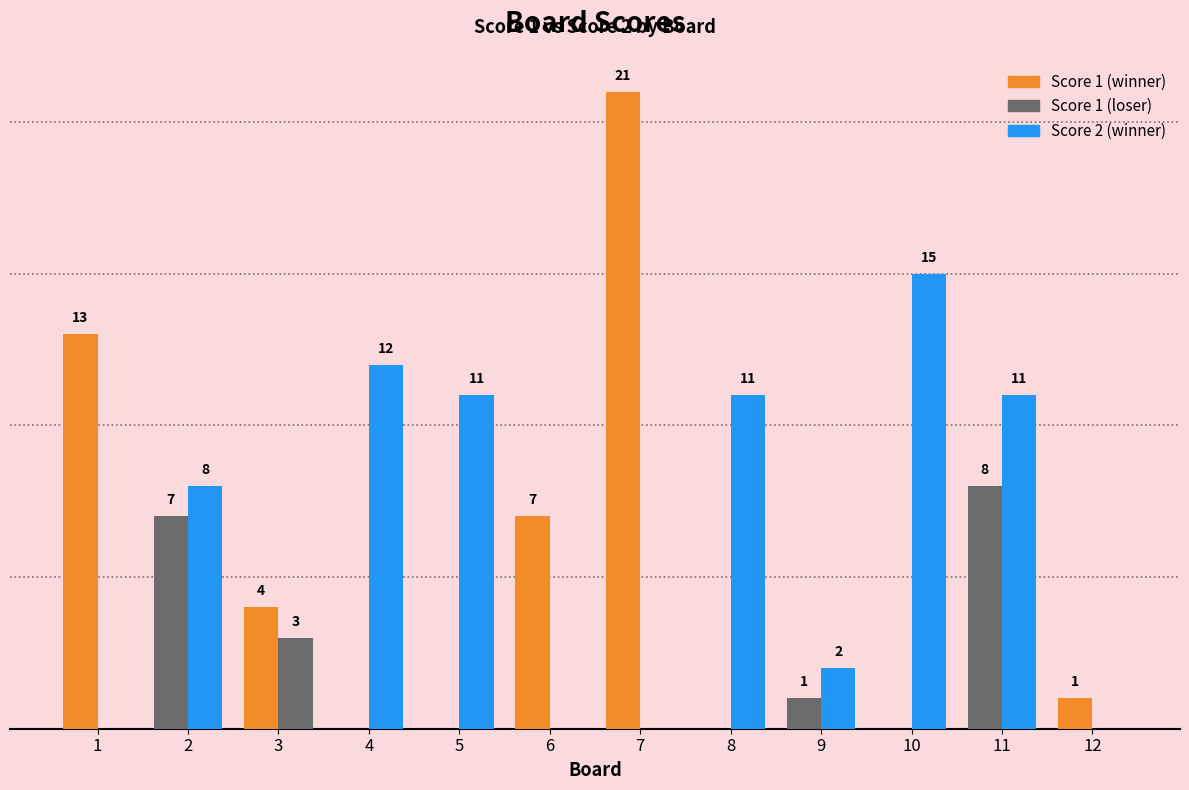

True or false: Score 1 has a value of 6 at 8.

False